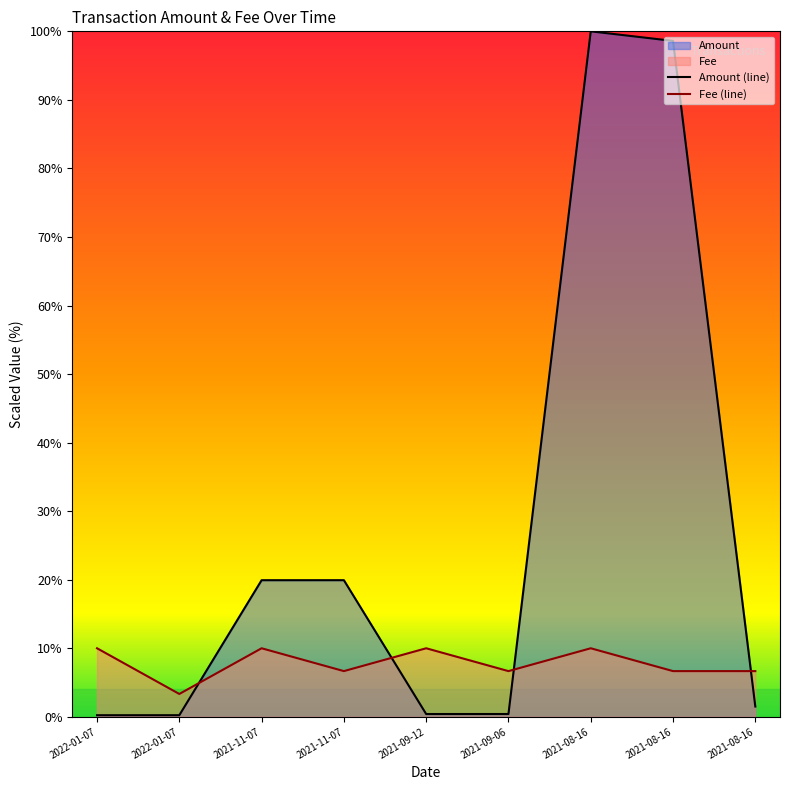

What is the label of the 4th point from the left?

2021-11-07